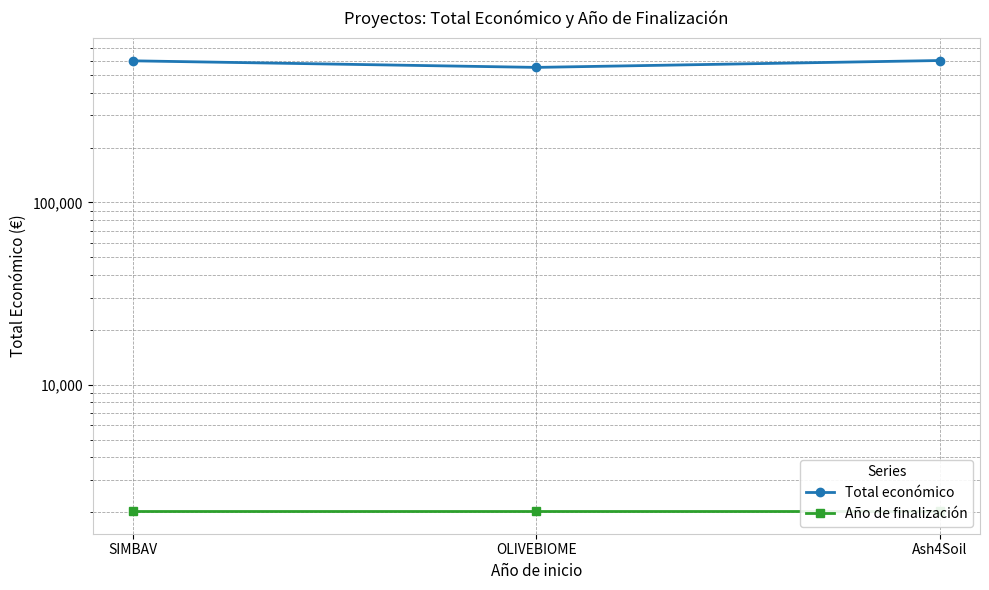

How many distinct data groups are displayed?

2